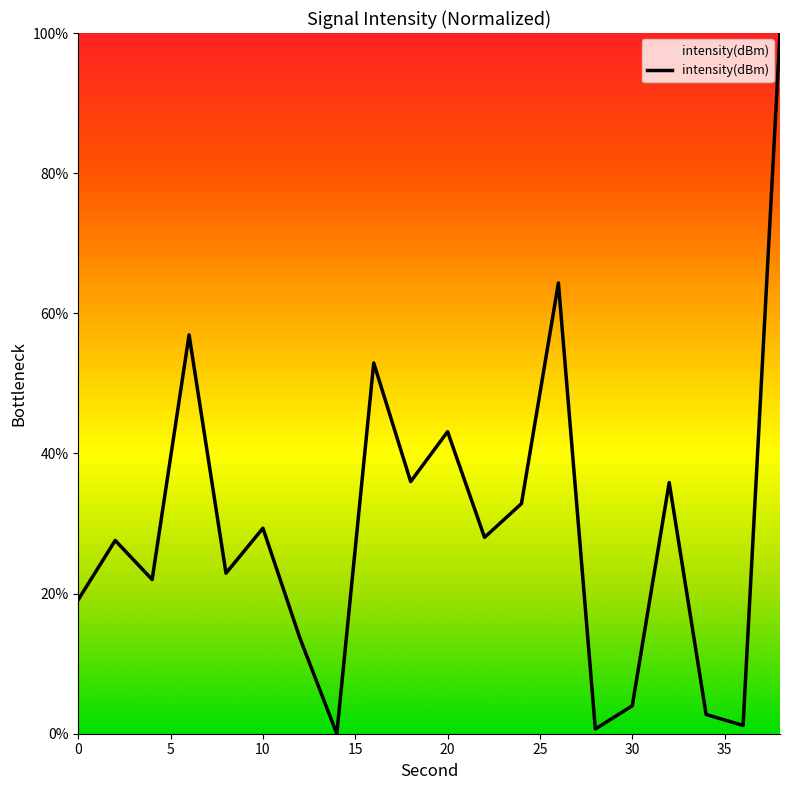

True or false: there are more than 0 points higher than both neighbors.

True